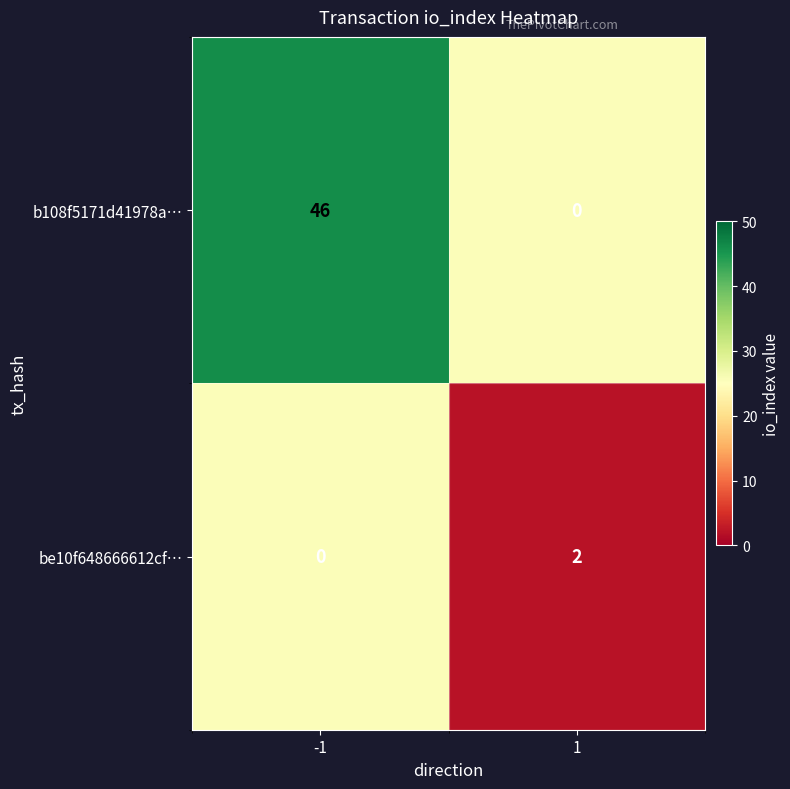

What is the sum of the b108f5171d41978a… values at -1 and 1?

46